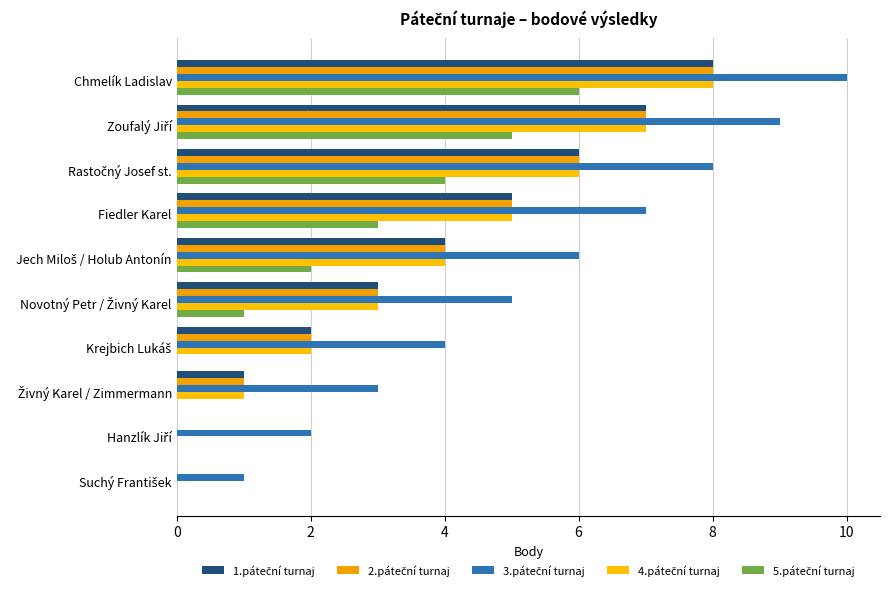

At how many categories does at least one series exceed 9?

1